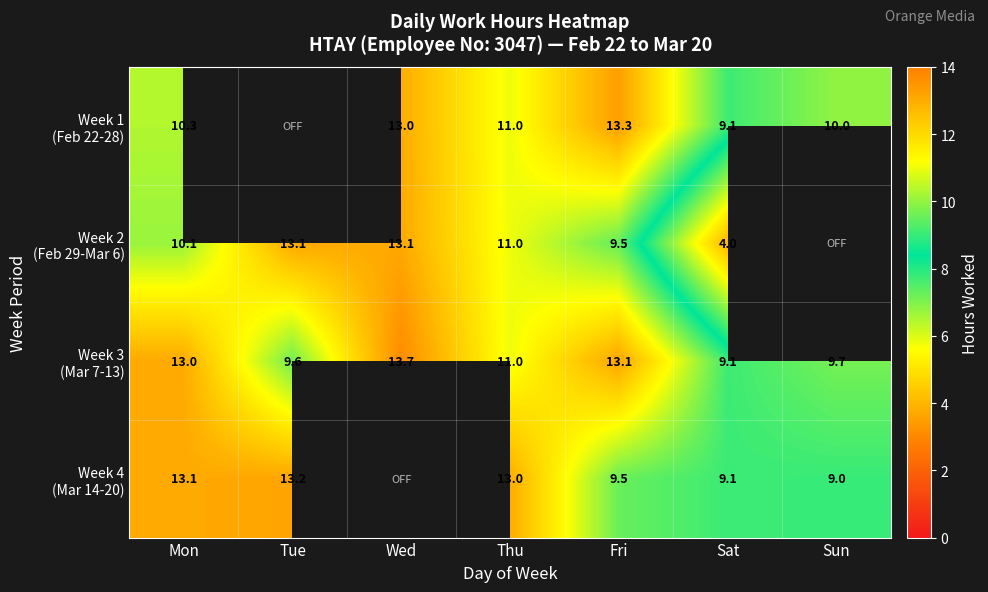

What is the difference between the highest and lowest values at Sun?

10.0